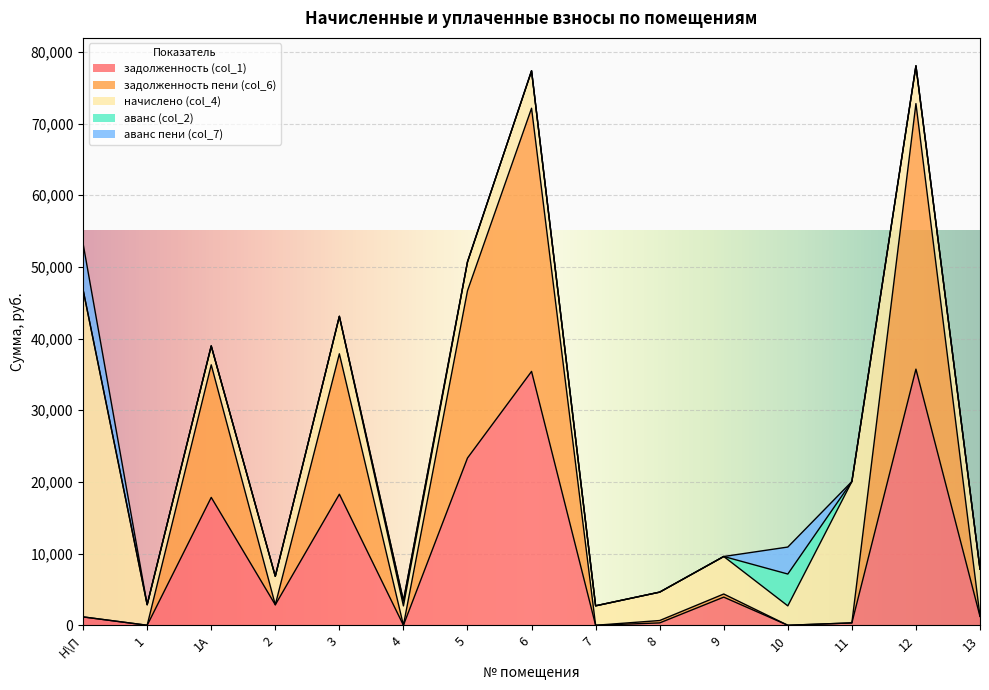

How many intersections are there between задолженность (col_1) and аванс пени (col_7)?

7